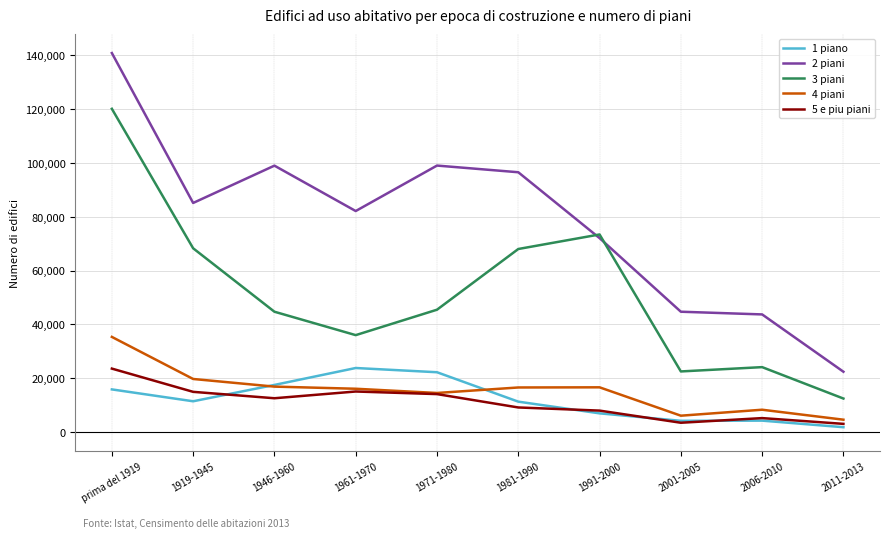

At which category is the sum across all series the highest?

prima del 1919